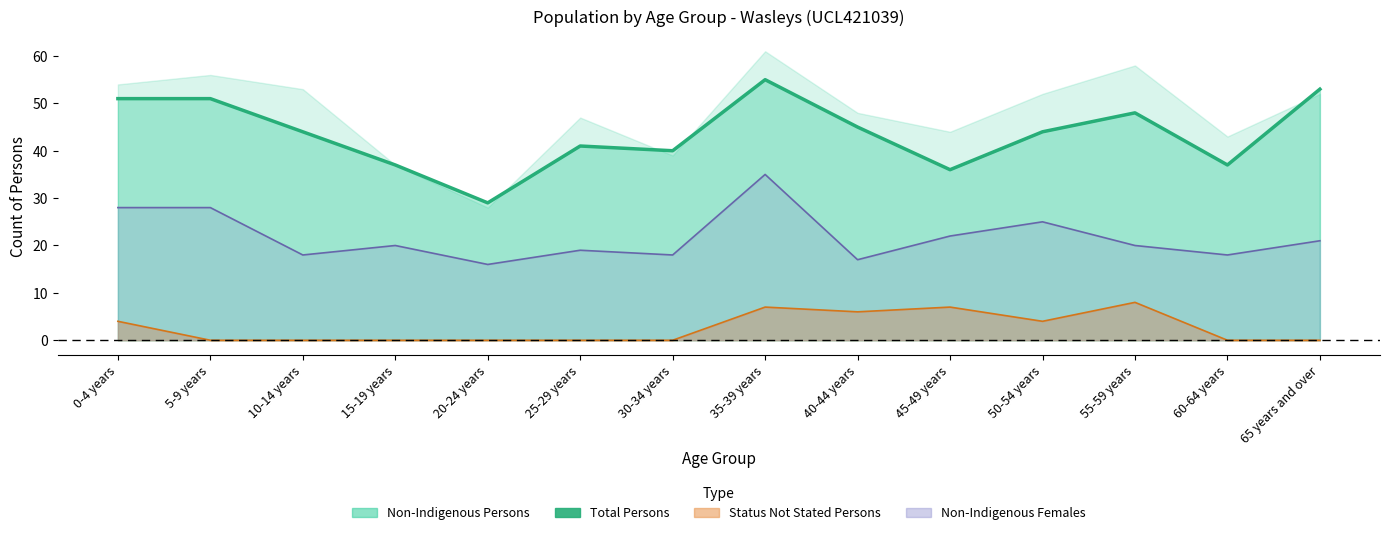

Which series has the largest range (max minus min)?

Non-Indigenous Persons